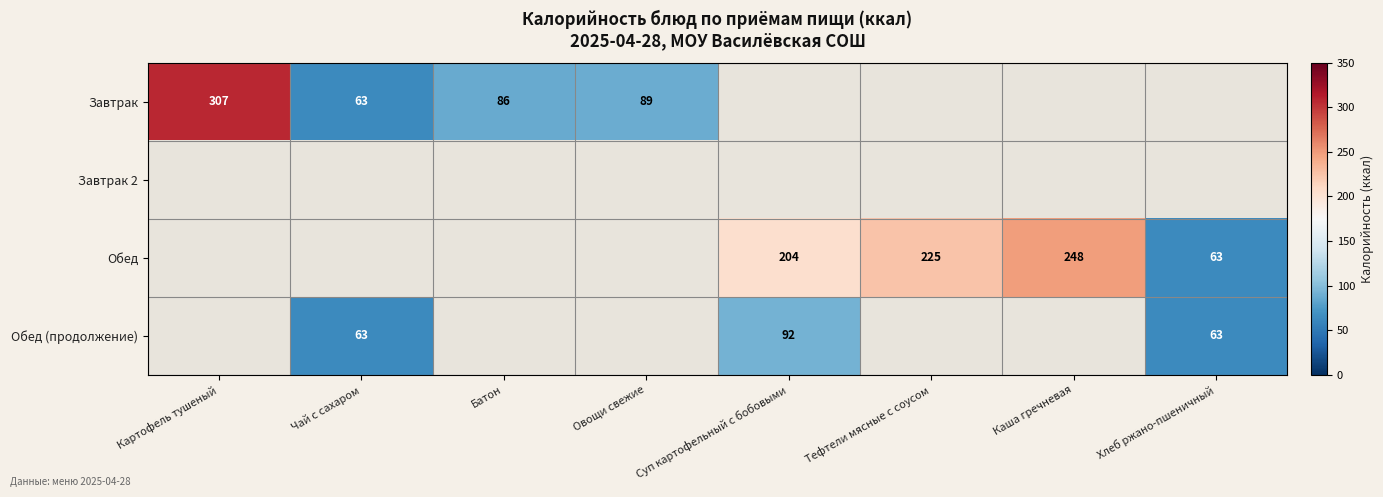

Is the value of Обед at Каша гречневая greater than the value of Завтрак at Чай с сахаром?

Yes